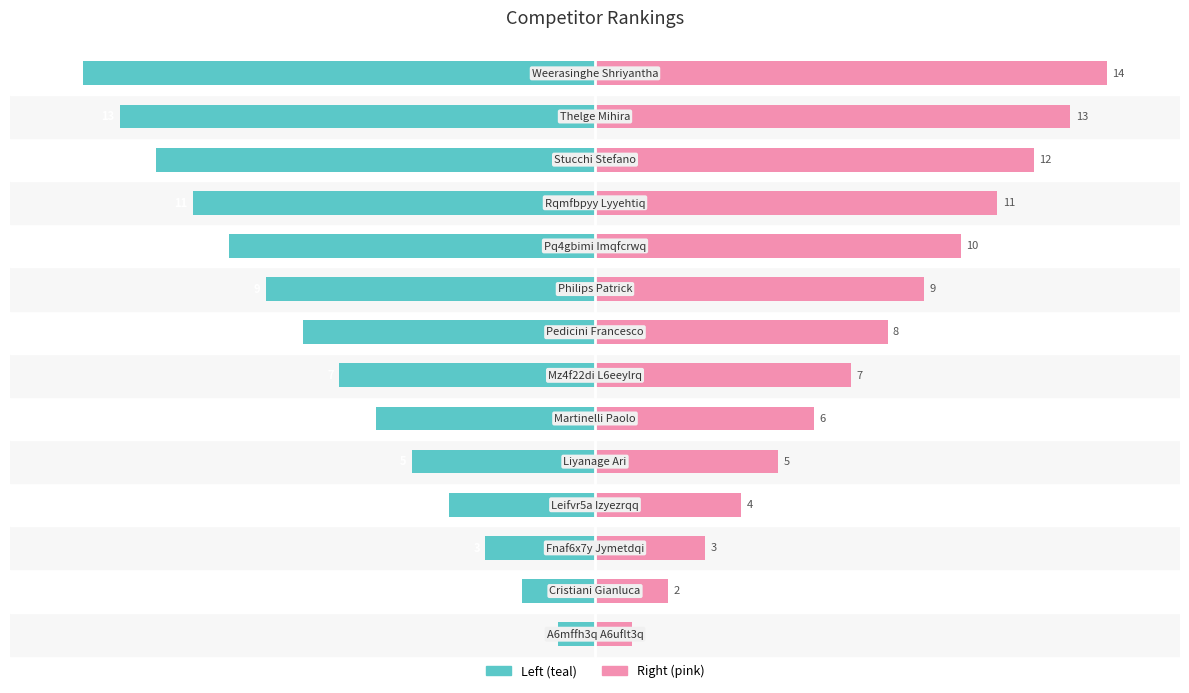

Reading left to right, what are all the values shown in this chart?

#: -1	-2	-3	-4	-5	-6	-7	-8	-9	-10	-11	-12	-13	-14
# (mirror): 1	2	3	4	5	6	7	8	9	10	11	12	13	14